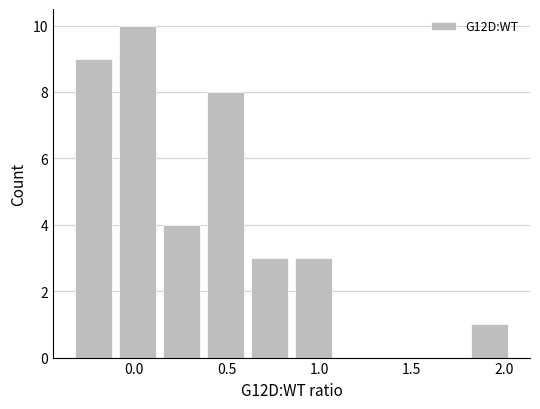

Over which range of the x-axis is the bar tallest?

-0.10 to 0.15